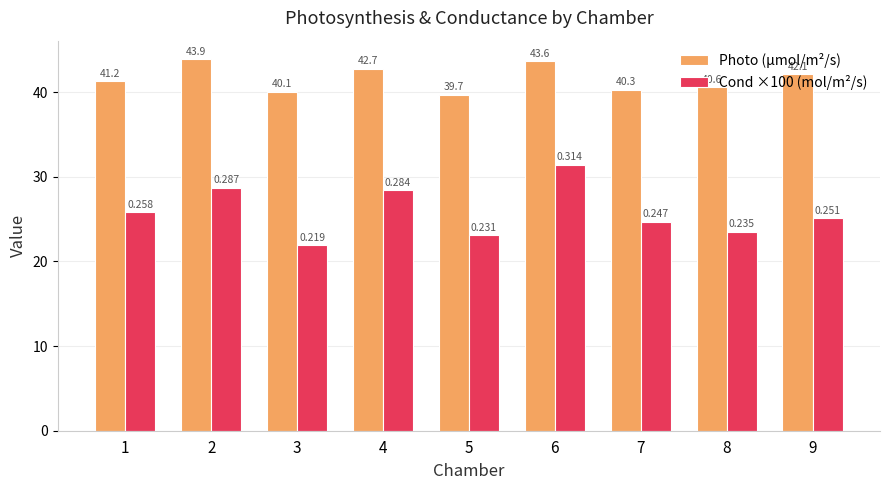

What are all the series names shown in the legend?

Photo (μmol/m²/s), Cond ×100 (mol/m²/s)